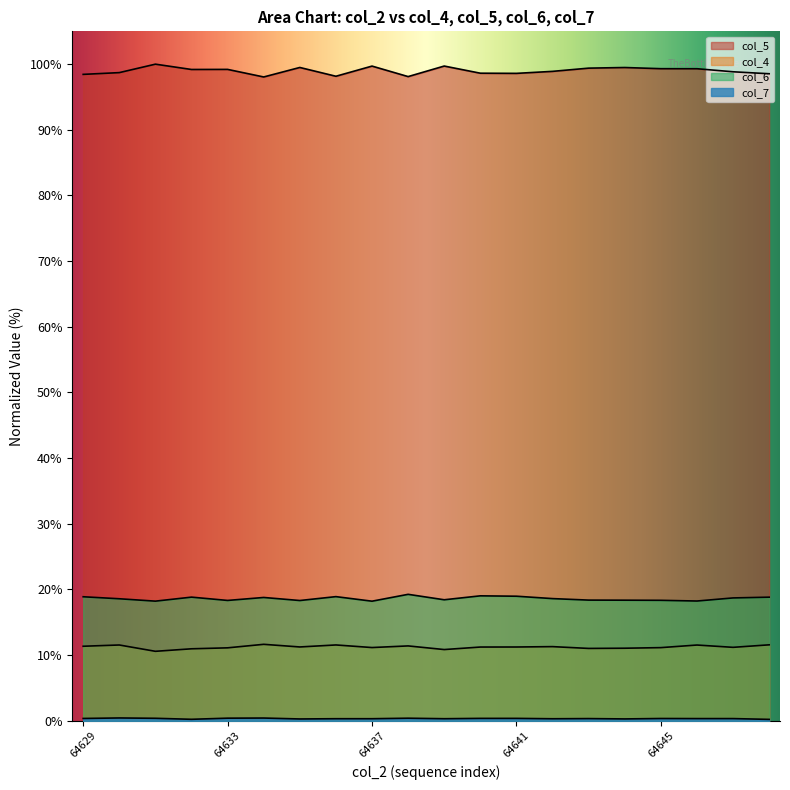

What is the maximum value shown in the chart?

100.0